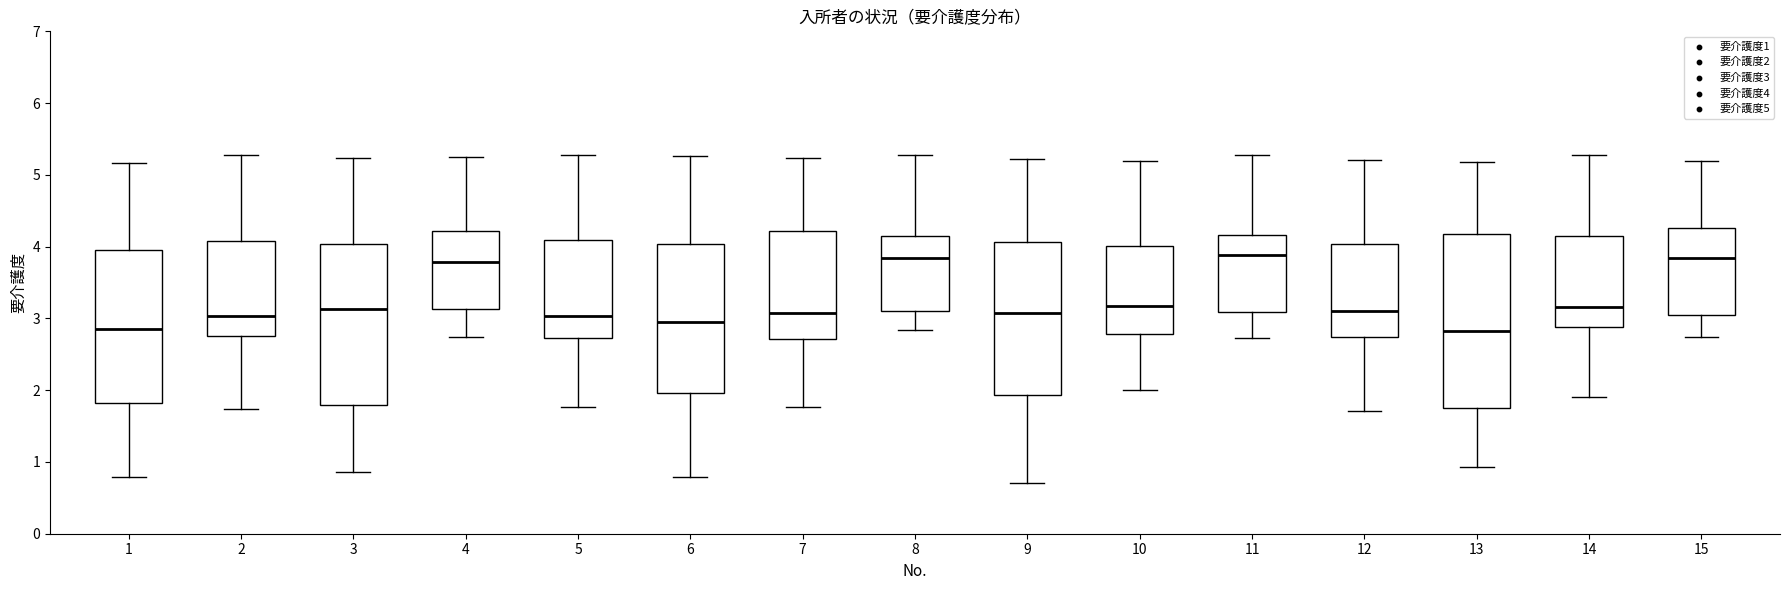

Reading left to right, transcribe this box plot: for each box, give where its median line is, the range the box spans, and where its two whiskers end, as read against the y-axis. The values are not printed on the chart, so give them approximately, as read against the axis.

1: median 2.9, box 1.8 to 3.9, whiskers 0.8 to 5.2
2: median 3.0, box 2.8 to 4.1, whiskers 1.7 to 5.3
3: median 3.1, box 1.8 to 4.0, whiskers 0.9 to 5.2
4: median 3.8, box 3.1 to 4.2, whiskers 2.7 to 5.2
5: median 3.0, box 2.7 to 4.1, whiskers 1.8 to 5.3
6: median 3.0, box 2.0 to 4.0, whiskers 0.8 to 5.3
7: median 3.1, box 2.7 to 4.2, whiskers 1.8 to 5.2
8: median 3.8, box 3.1 to 4.1, whiskers 2.8 to 5.3
9: median 3.1, box 1.9 to 4.1, whiskers 0.7 to 5.2
10: median 3.2, box 2.8 to 4.0, whiskers 2.0 to 5.2
11: median 3.9, box 3.1 to 4.2, whiskers 2.7 to 5.3
12: median 3.1, box 2.7 to 4.0, whiskers 1.7 to 5.2
13: median 2.8, box 1.7 to 4.2, whiskers 0.9 to 5.2
14: median 3.2, box 2.9 to 4.1, whiskers 1.9 to 5.3
15: median 3.8, box 3.1 to 4.3, whiskers 2.7 to 5.2